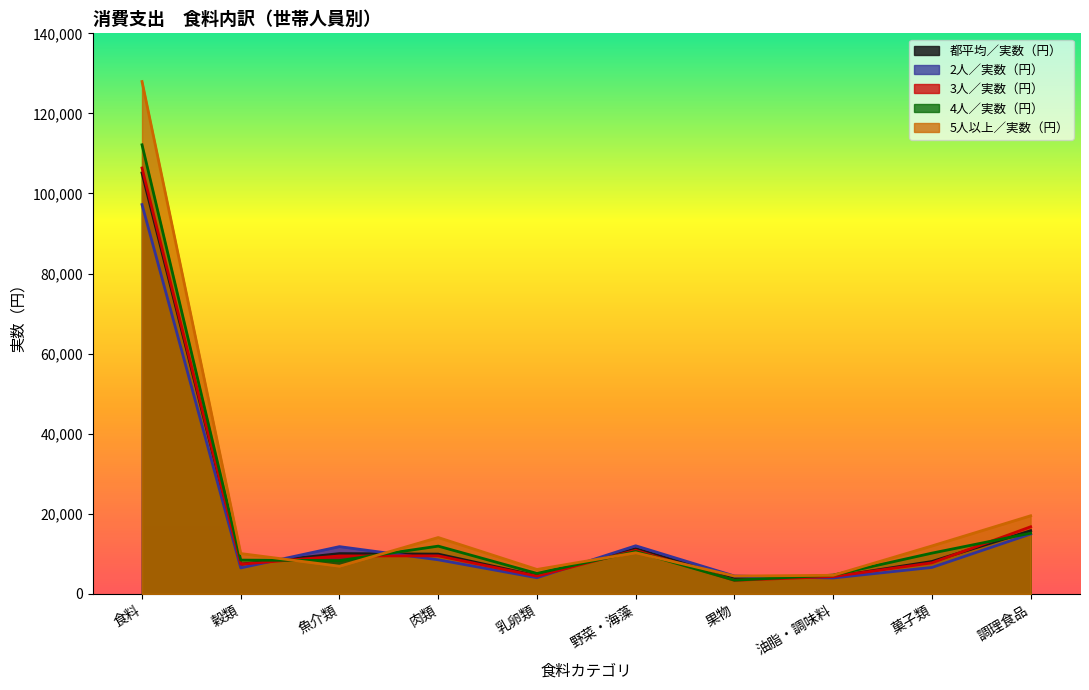

Reading left to right, extract all data points from this chart.

都平均／実数（円）: 105138	7426	10071	9941	4534	11282	3947	4283	8097	15784
2人／実数（円）: 97229	6490	11810	8517	4042	12022	4470	3982	6608	14962
3人／実数（円）: 106369	7422	9482	9503	4444	10901	3390	4328	7754	16763
4人／実数（円）: 112160	8441	8331	11932	5112	10587	3415	4700	10183	15162
5人以上／実数（円）: 127962	10076	6919	14082	6108	10273	4459	4648	11978	19514